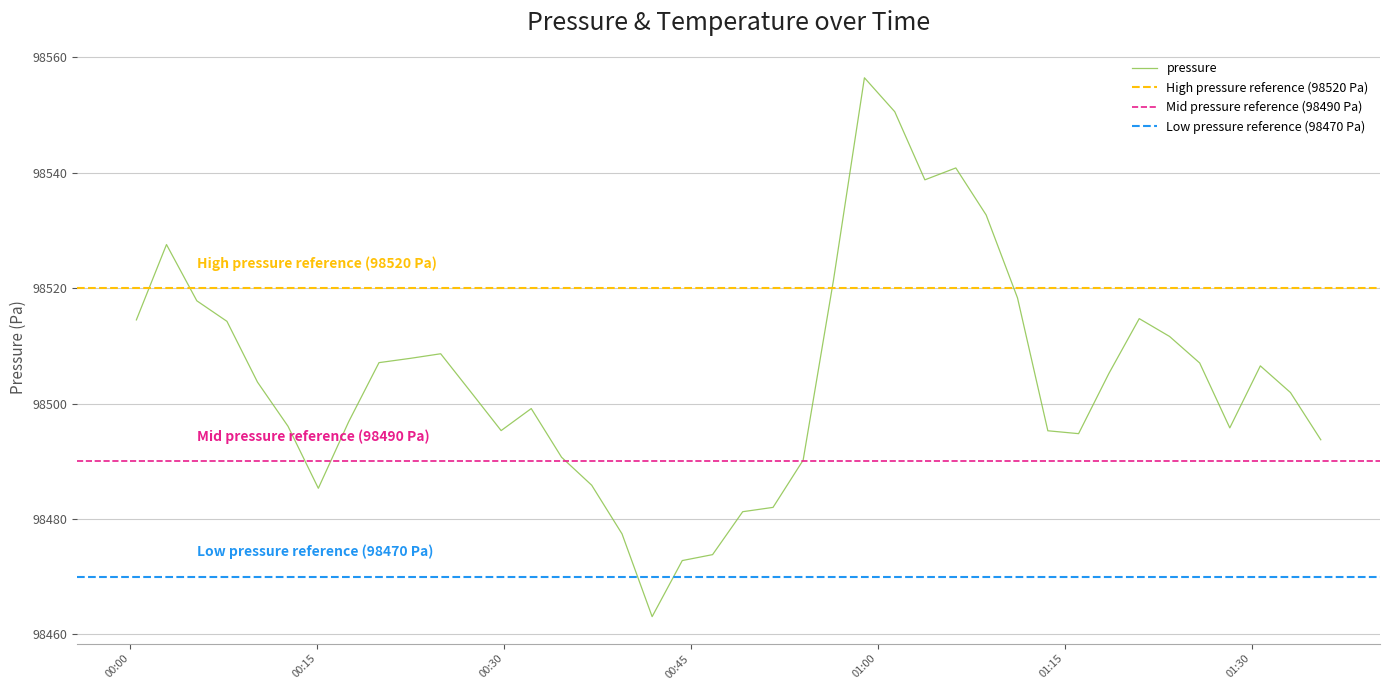

Reading right to left, list all the values displayed in this chart.

2023-03-14T01:35:32=98493.7	2023-03-14T01:33:06=98501.9	2023-03-14T01:30:41=98506.5	2023-03-14T01:28:14=98495.8	2023-03-14T01:25:49=98507.0	2023-03-14T01:23:24=98511.6	2023-03-14T01:20:58=98514.7	2023-03-14T01:18:32=98505.2	2023-03-14T01:16:06=98494.8	2023-03-14T01:13:38=98495.3	2023-03-14T01:11:12=98518.3	2023-03-14T01:08:41=98532.7	2023-03-14T01:06:15=98540.8	2023-03-14T01:03:46=98538.8	2023-03-14T01:01:21=98550.6	2023-03-14T00:58:55=98556.5	2023-03-14T00:56:26=98521.4	2023-03-14T00:54:00=98490.2	2023-03-14T00:51:35=98482.0	2023-03-14T00:49:09=98481.2	2023-03-14T00:46:44=98473.8	2023-03-14T00:44:18=98472.8	2023-03-14T00:41:53=98463.1	2023-03-14T00:39:28=98477.4	2023-03-14T00:37:02=98485.8	2023-03-14T00:34:37=98490.7	2023-03-14T00:32:11=98499.1	2023-03-14T00:29:46=98495.3	2023-03-14T00:27:21=98502.0	2023-03-14T00:24:55=98508.6	2023-03-14T00:22:30=98507.8	2023-03-14T00:19:58=98507.1	2023-03-14T00:17:32=98496.8	2023-03-14T00:15:06=98485.3	2023-03-14T00:12:40=98496.1	2023-03-14T00:10:13=98503.7	2023-03-14T00:07:46=98514.2	2023-03-14T00:05:21=98517.8	2023-03-14T00:02:55=98527.6	2023-03-14T00:00:30=98514.5